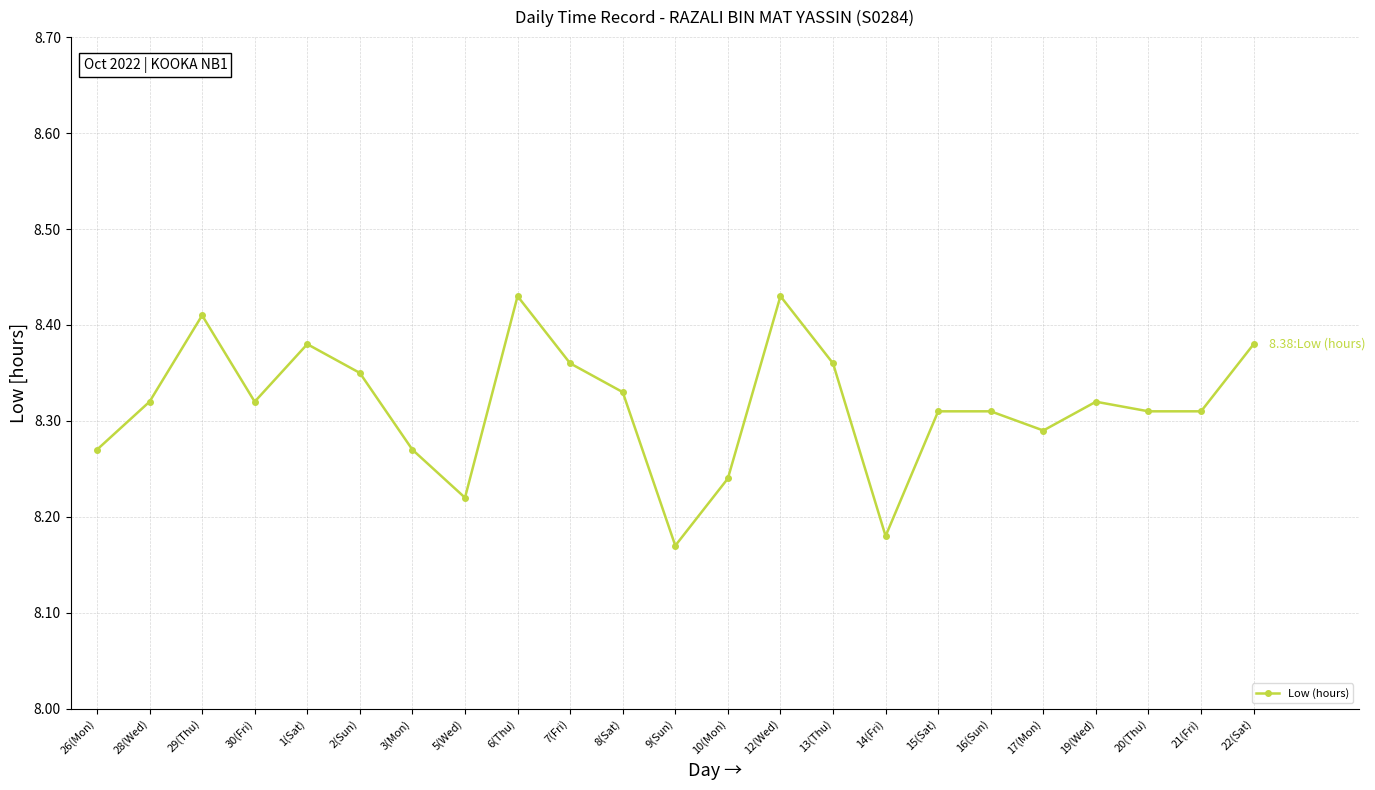

What is the difference between the second highest and minimum values?

0.3